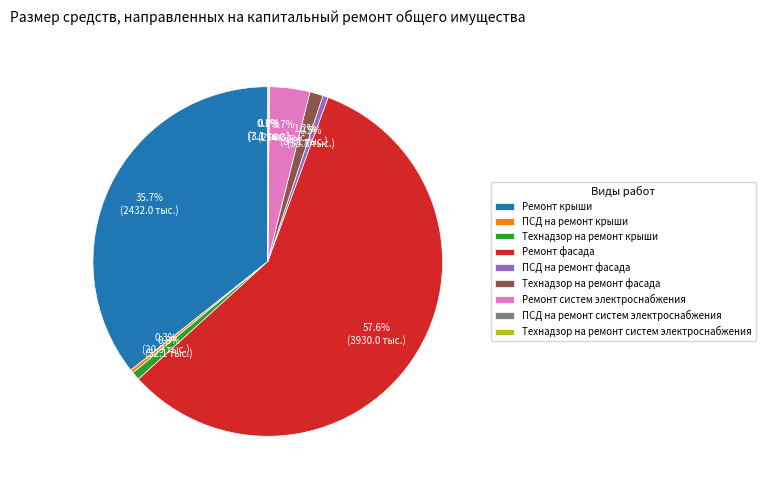

Combined, what portion of the pie is Технадзор на ремонт крыши and Ремонт систем электроснабжения?

4.5%